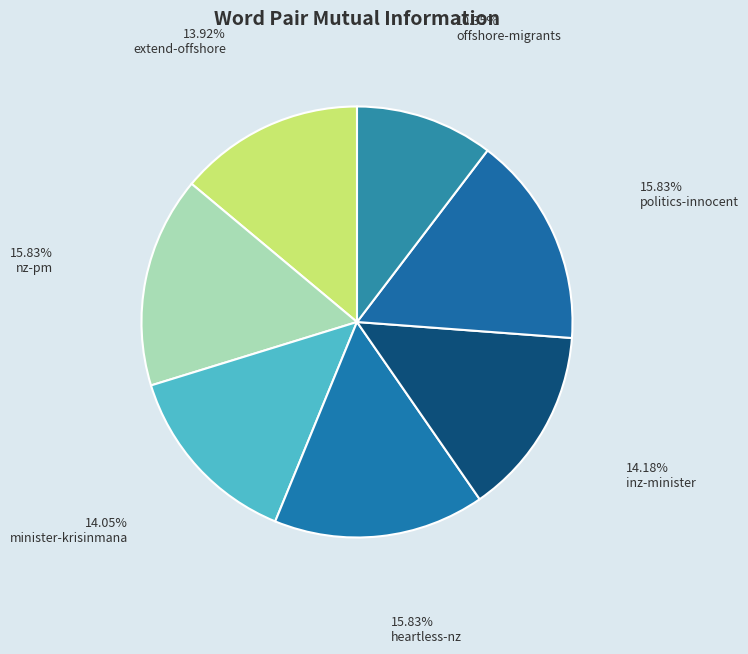

How many segments does this pie chart have?

7